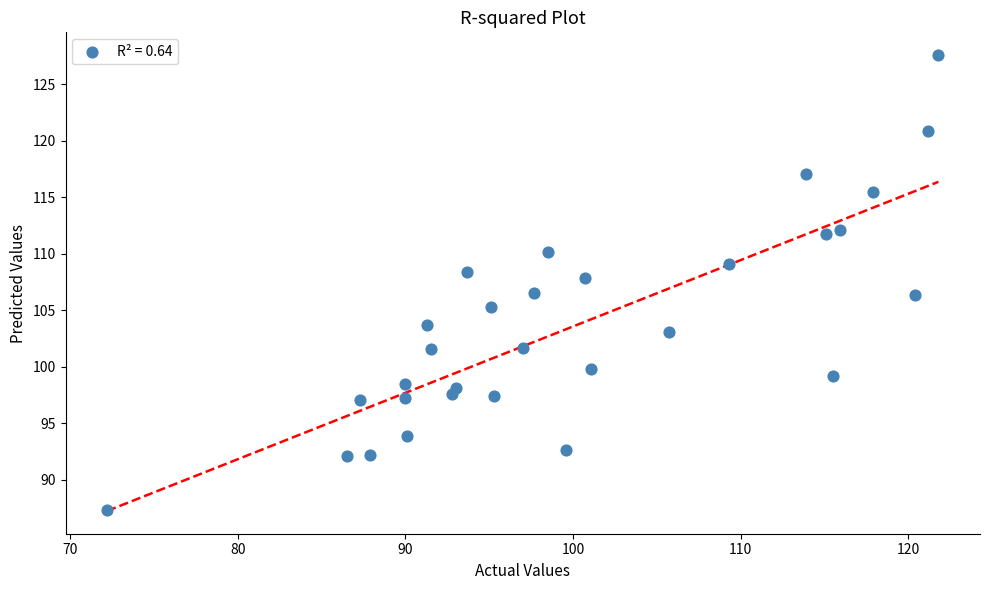

What is the range of X values (max minus min)?

49.6